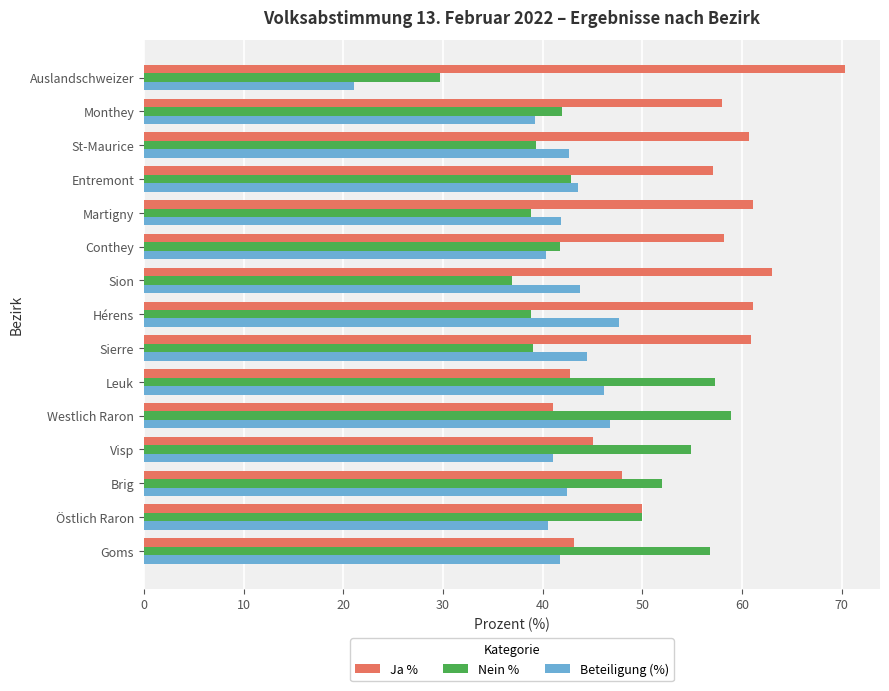

At which label is Beteiligung (%) closest to 34?

Monthey